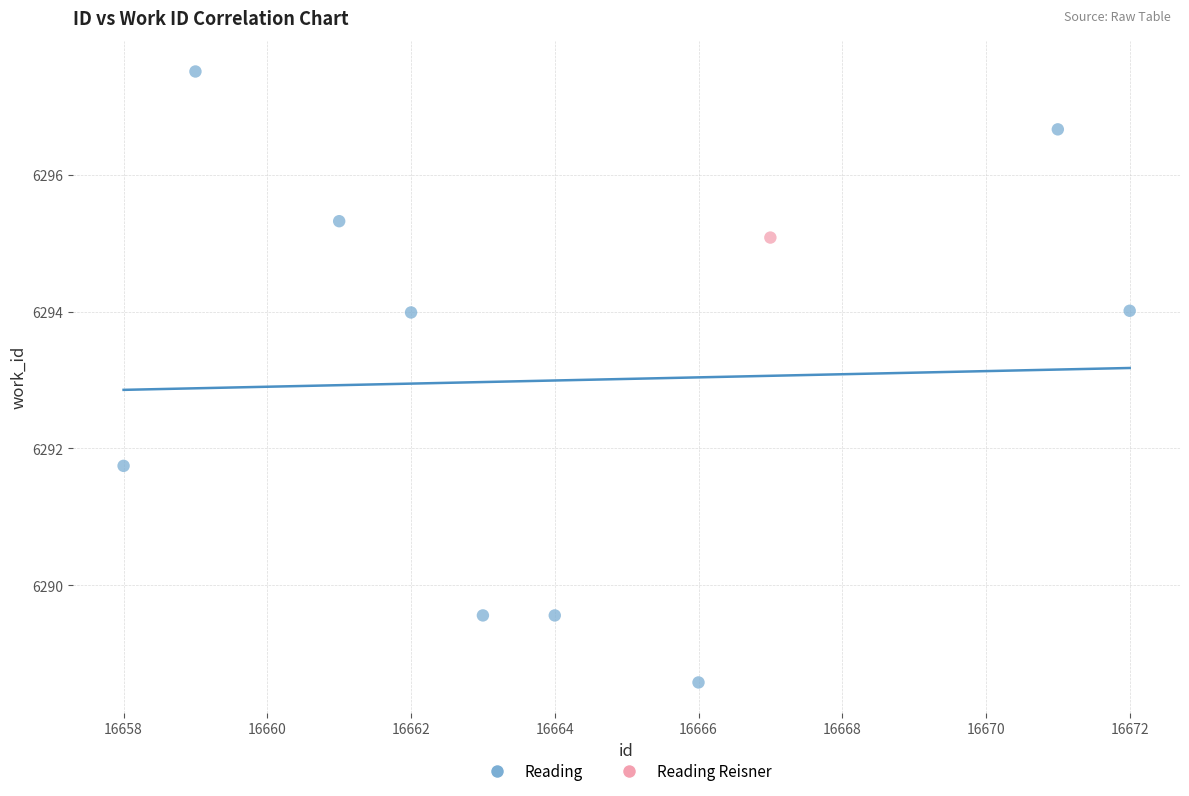

What are all the series names shown in the legend?

Reading, Reading Reisner